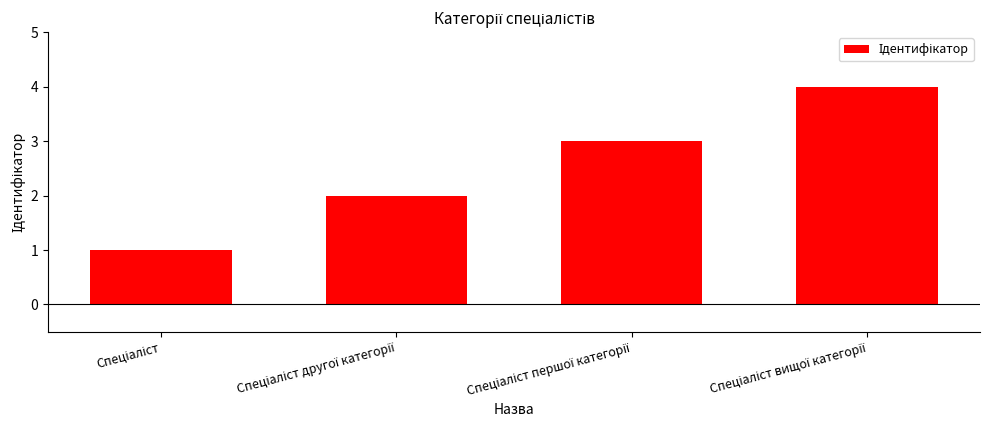

What is the greatest value displayed?

4